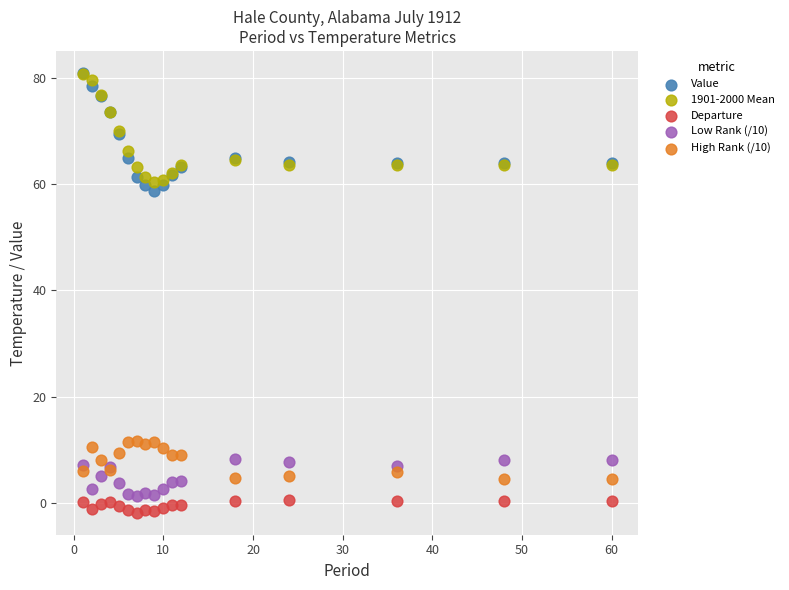

What are all the series names shown in the legend?

Value, 1901-2000 Mean, Departure, Low Rank (/10), High Rank (/10)